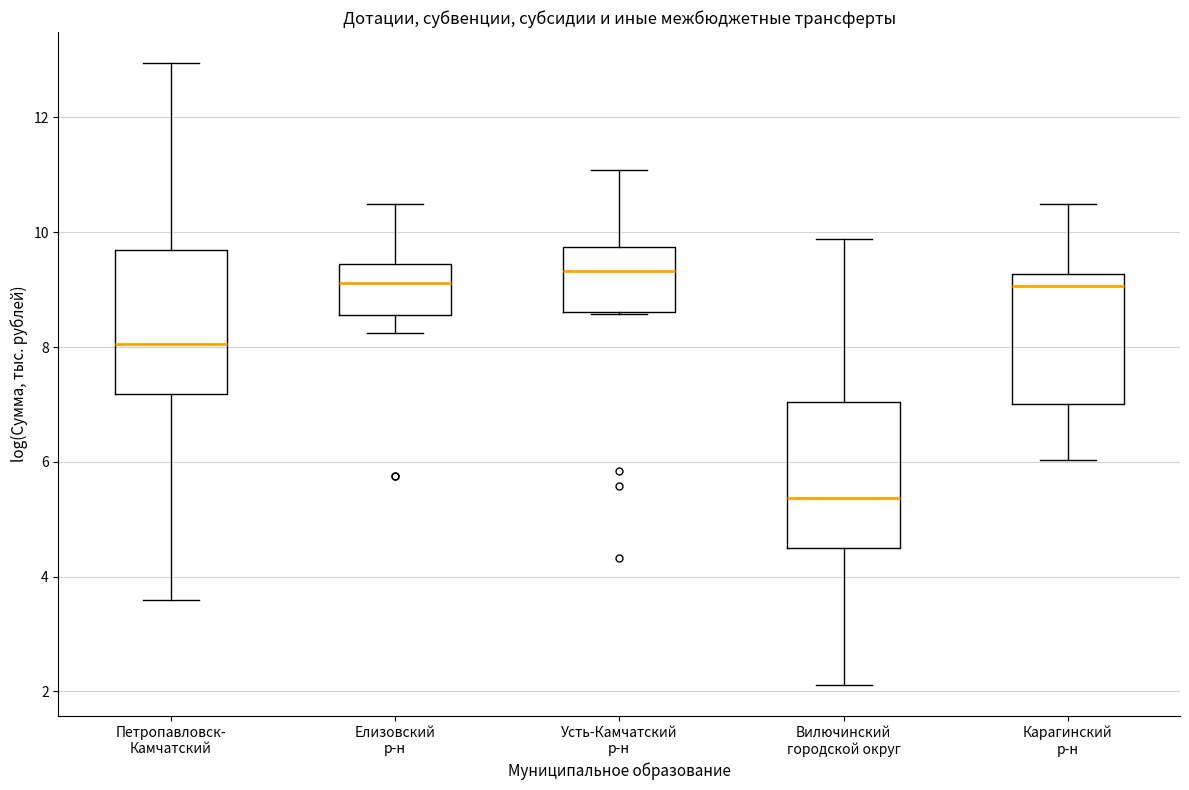

Reading left to right, read every box against the y-axis: the position of its median line, the range the box covers, and the ends of its whiskers. The values are not printed on the chart, so give them approximately, as read against the axis.

Петропавловск- Камчатский: median 8.0, box 7.2 to 9.6, whiskers 3.6 to 13.0
Елизовский р-н: median 9.2, box 8.6 to 9.4, whiskers 8.2 to 10.4
Усть-Камчатский р-н: median 9.4, box 8.6 to 9.8, whiskers 8.6 to 11.0
Вилючинский городской округ: median 5.4, box 4.6 to 7.0, whiskers 2.2 to 9.8
Карагинский р-н: median 9.0, box 7.0 to 9.2, whiskers 6.0 to 10.4